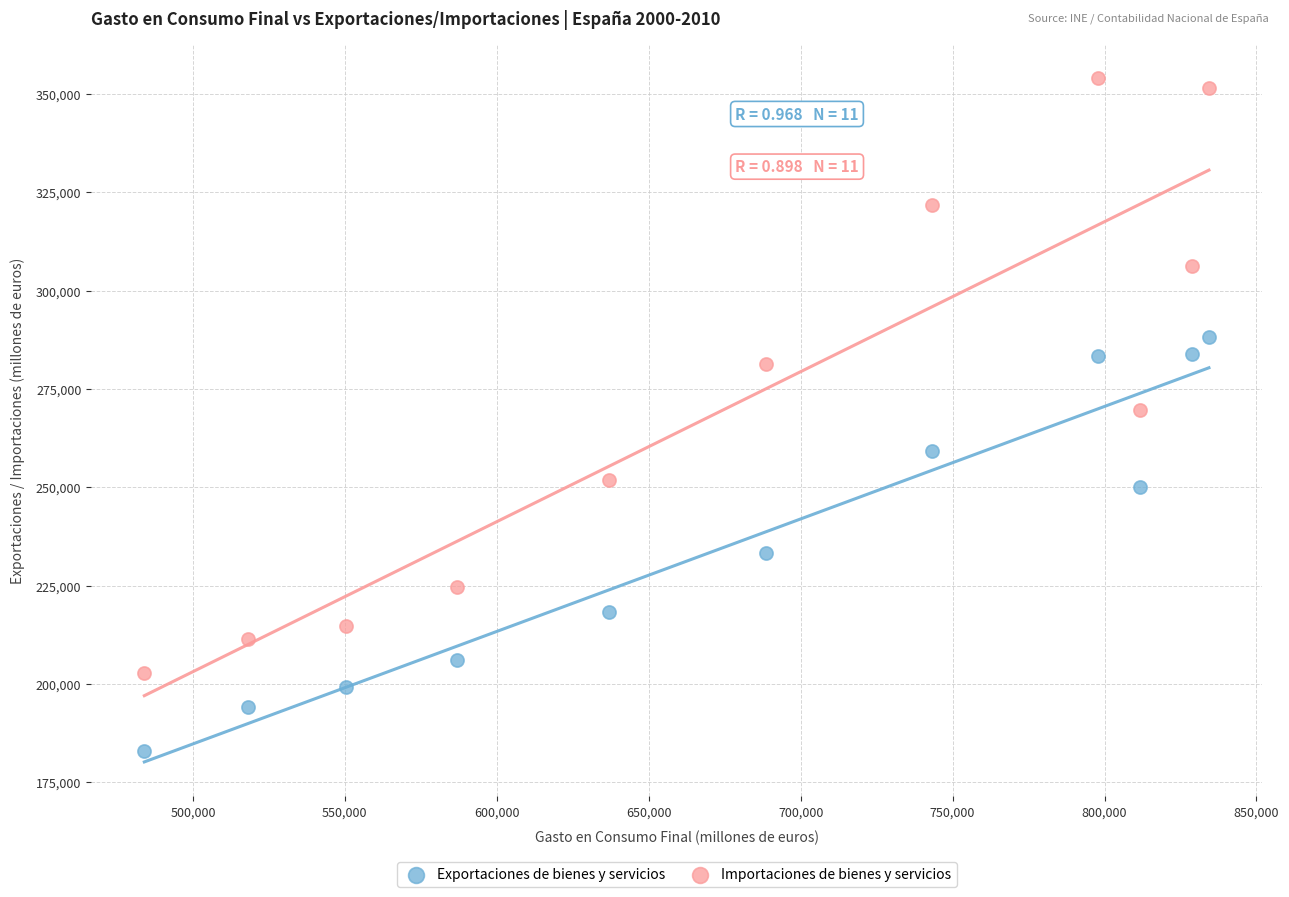

Which series has the widest spread of Y values?

Importaciones de bienes y servicios